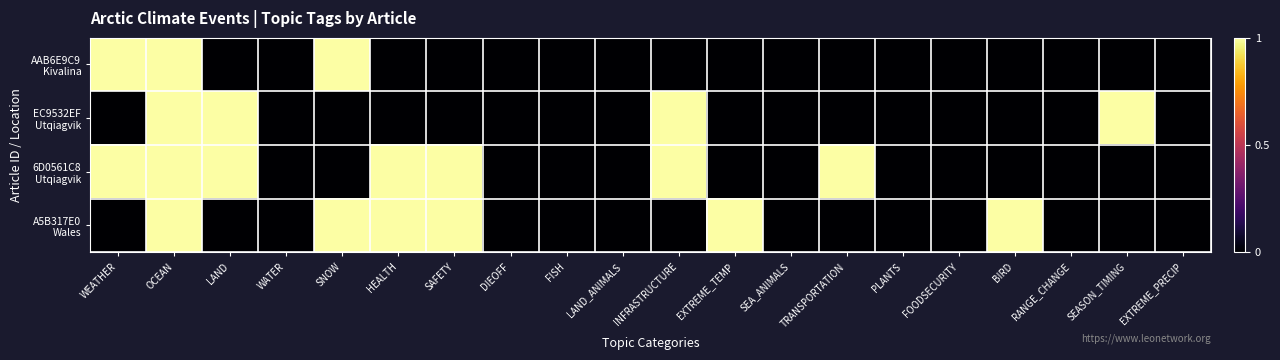

List the series in order of their peak value, highest first.

AAB6E9C9 Kivalina, EC9532EF Utqiagvik, 6D0561C8 Utqiagvik, A5B317E0 Wales